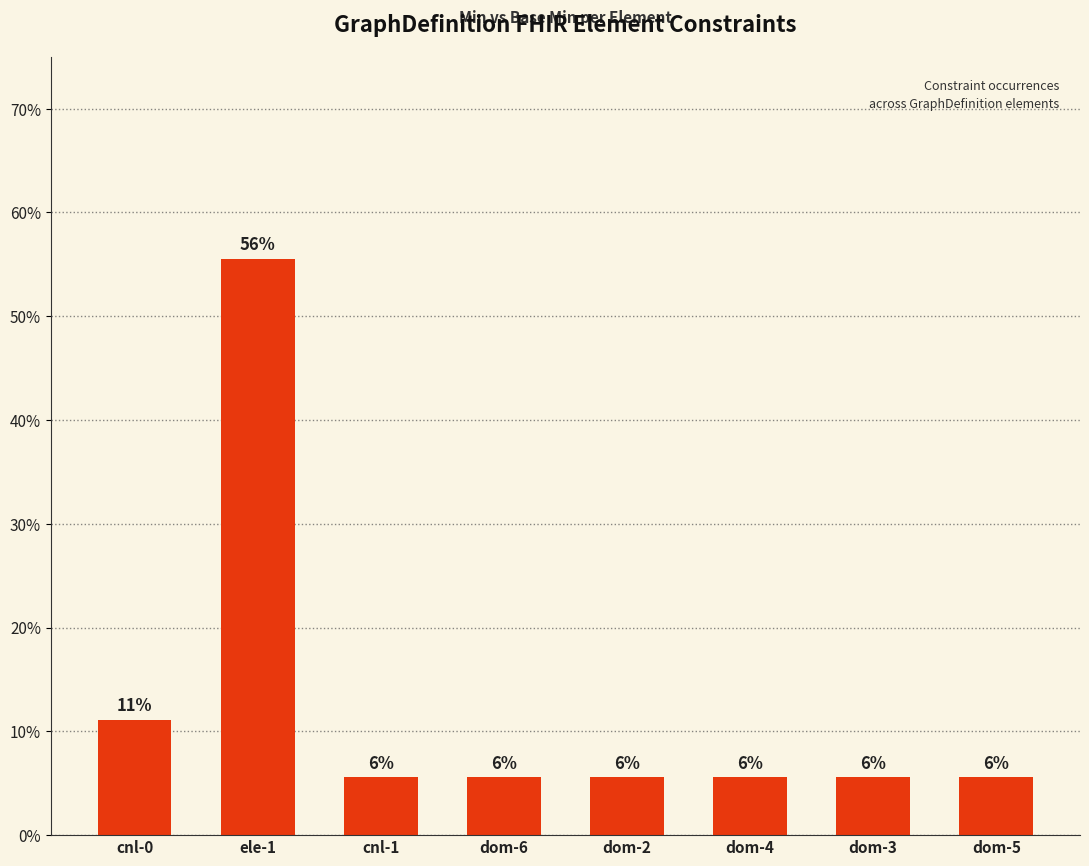

How many bars are there in total?

8